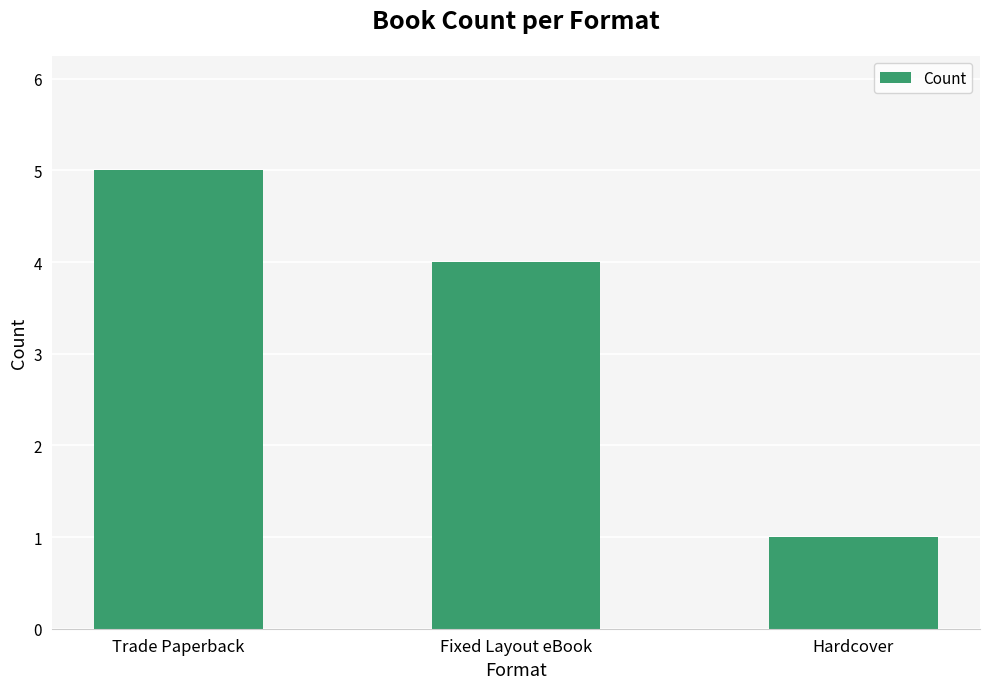

Is it true that the value at Trade Paperback is 7?

False